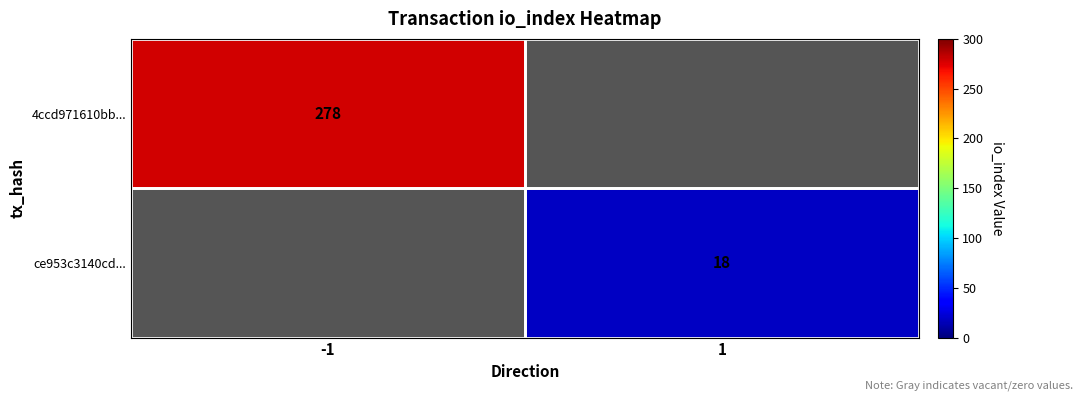

How many series are shown in this chart?

2